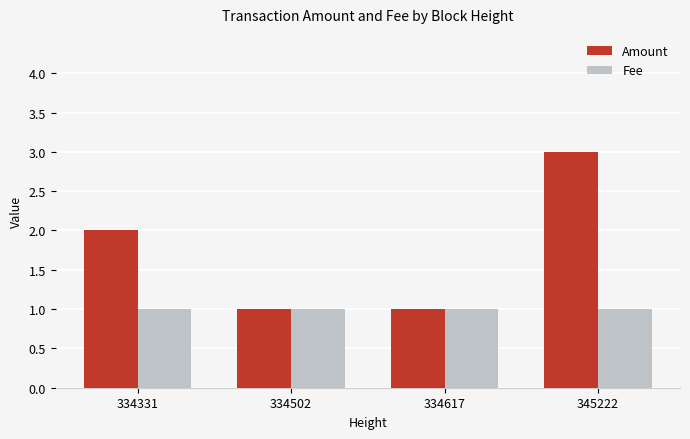

What are all the series names shown in the legend?

Amount, Fee